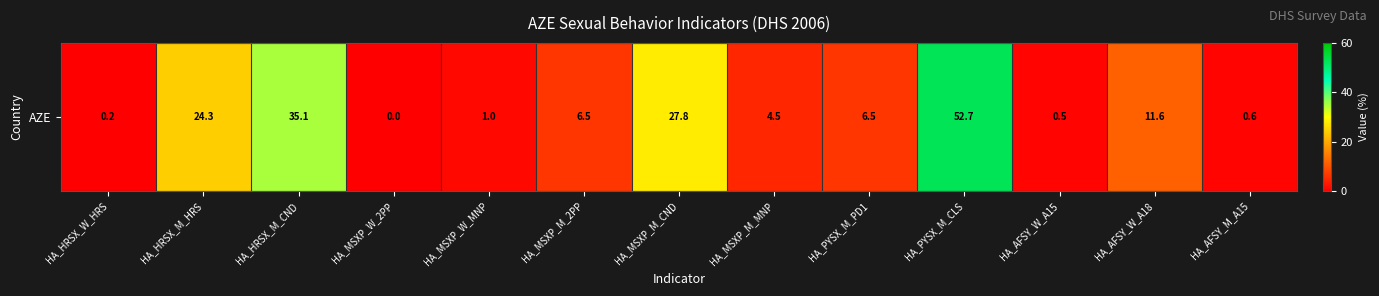

The chart shows a value of 73.2 at HA_PYSX_M_CLS. True or false?

False